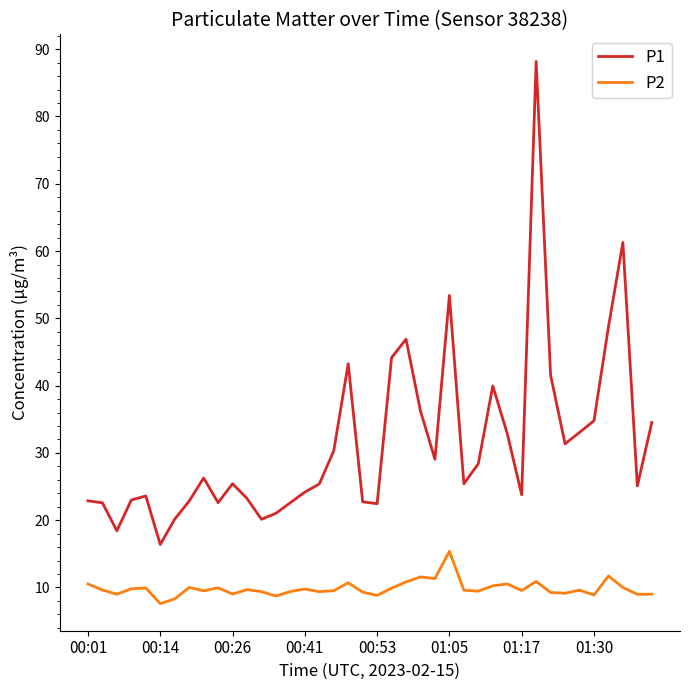

How many lines are shown in the chart?

2